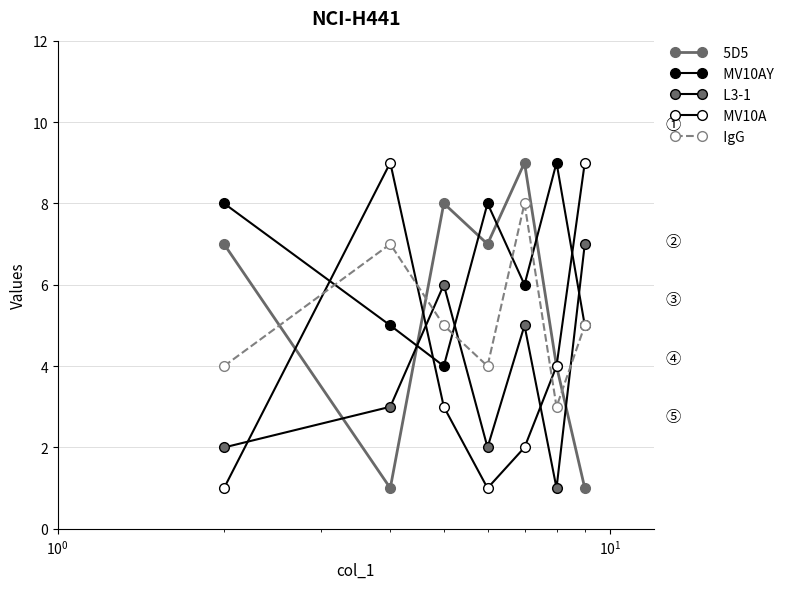

How many lines are shown in the chart?

5